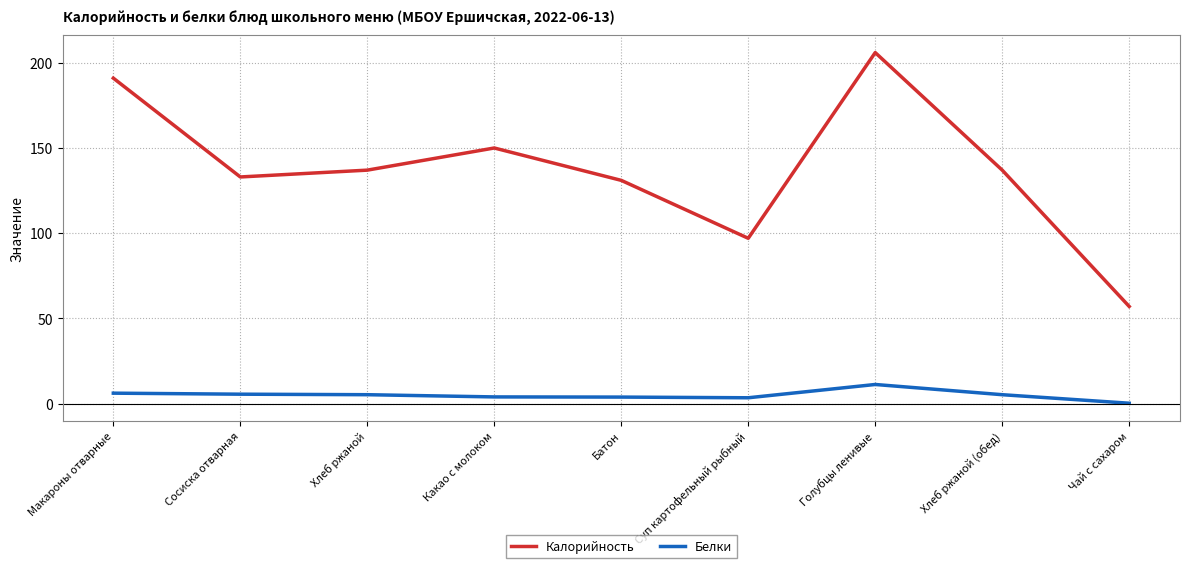

At which category does the chart reach its minimum across all series?

Чай с сахаром